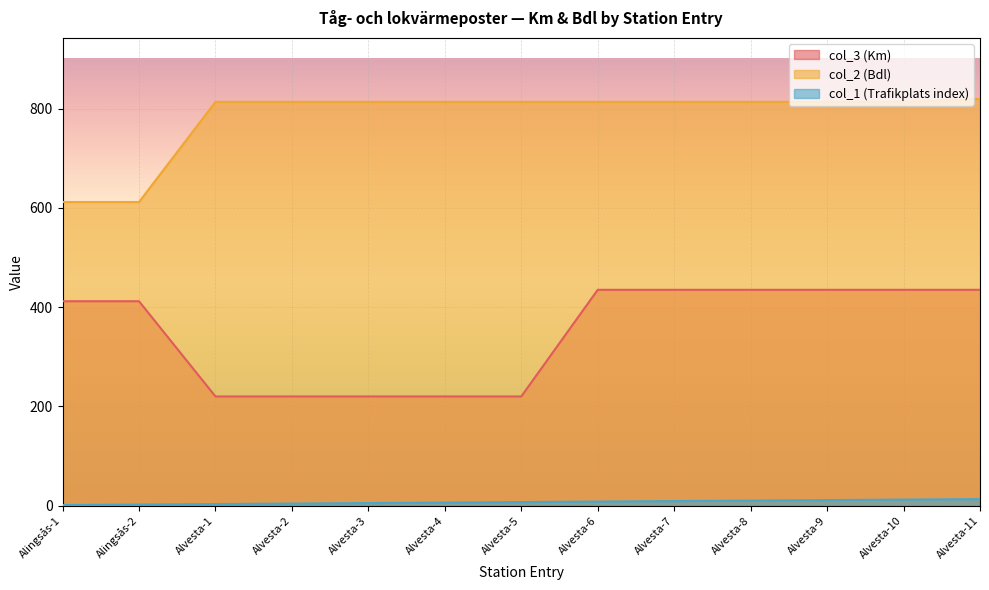

List the series in order of their peak value, lowest first.

col_1 (Trafikplats index), col_3 (Km), col_2 (Bdl)